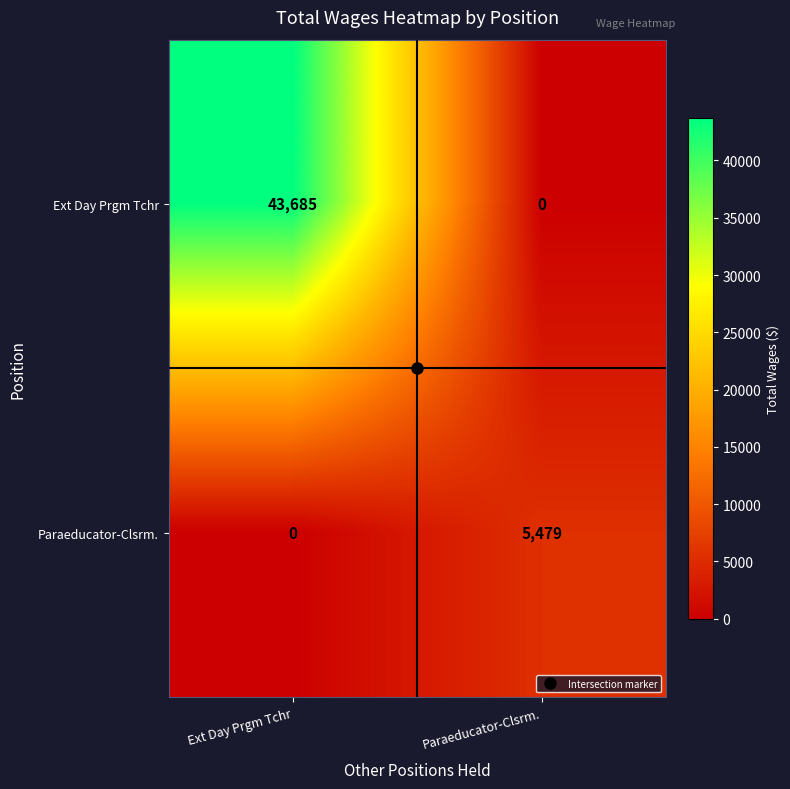

Is it true that Paraeducator-Clsrm. equals 3660 at Ext Day Prgm Tchr?

False